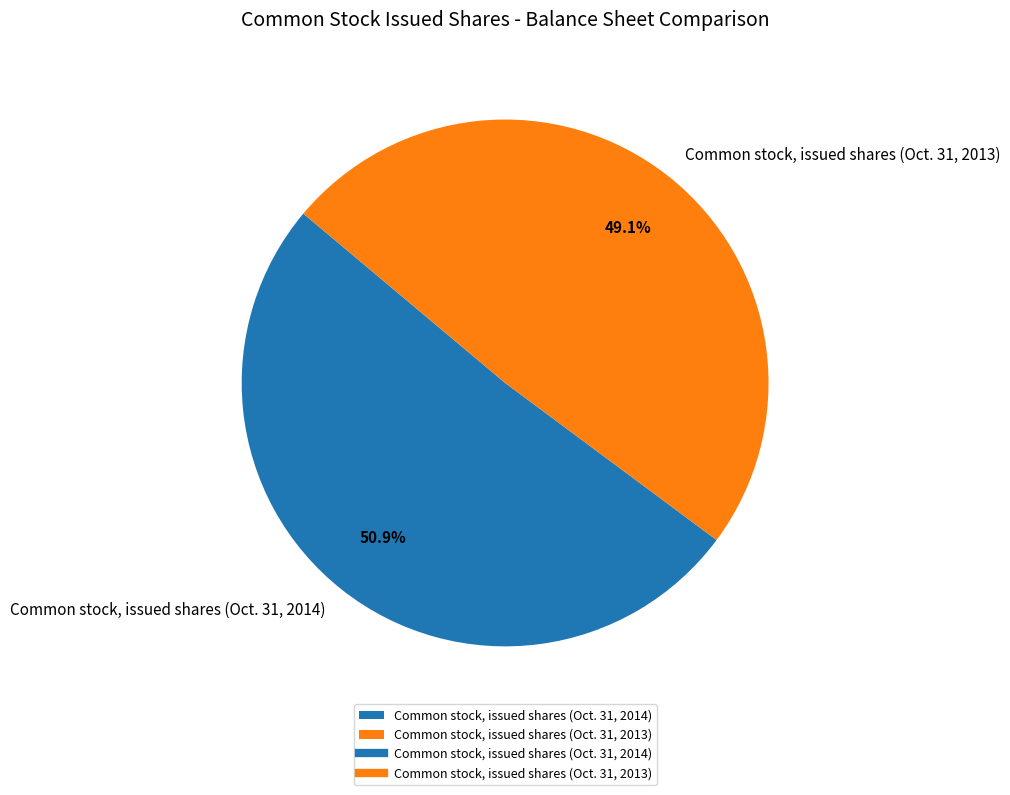

To the nearest percent, what is the difference between the Common stock, issued shares (Oct. 31, 2013) and Common stock, issued shares (Oct. 31, 2014) slice percentages?

2%